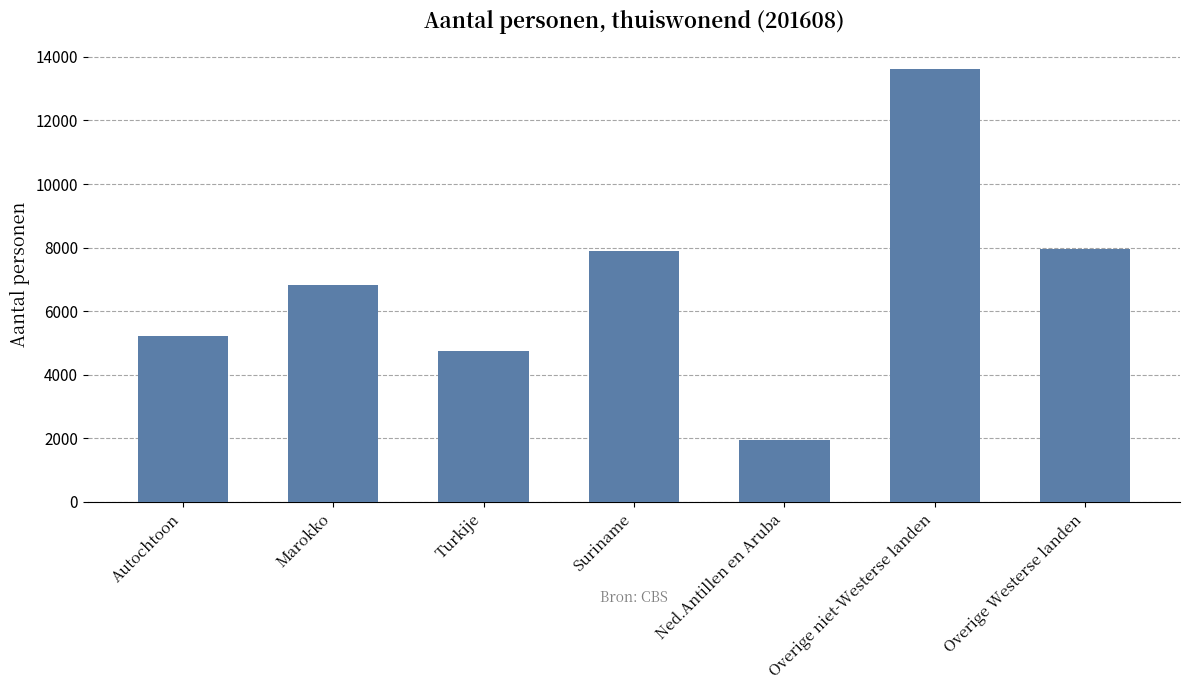

What is the label of the 3rd bar from the right?

Ned.Antillen en Aruba